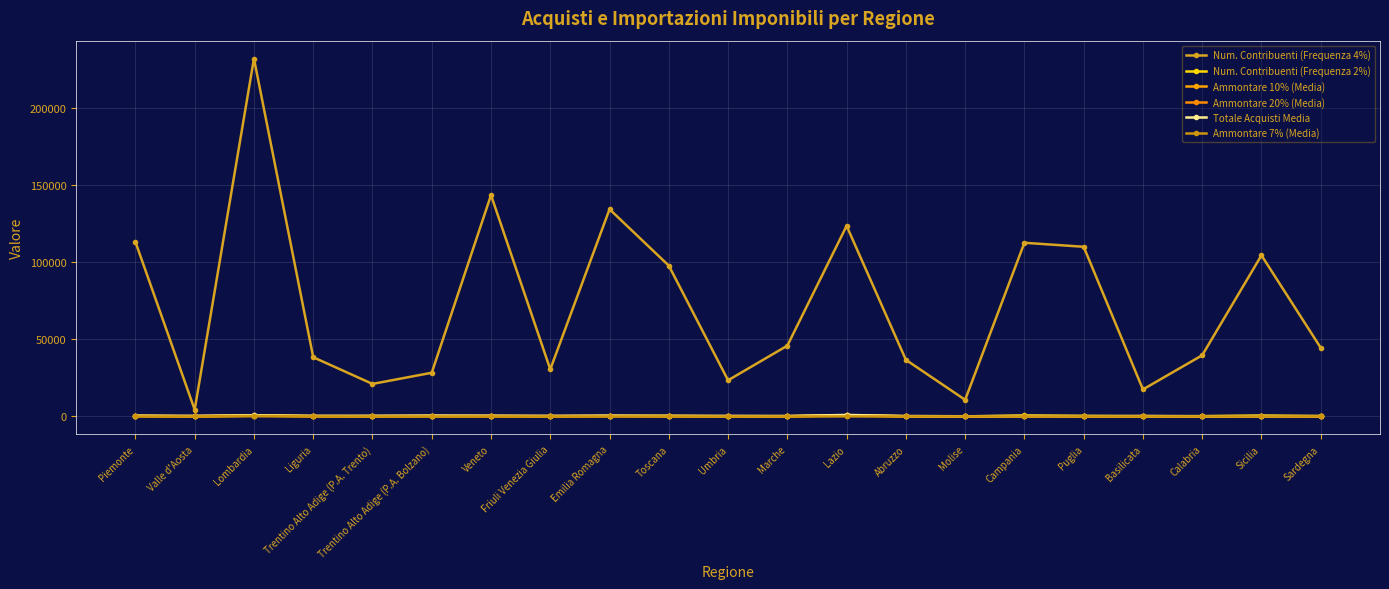

The Ammontare 7% (Media) series shows 2.2 at Sicilia. True or false?

False